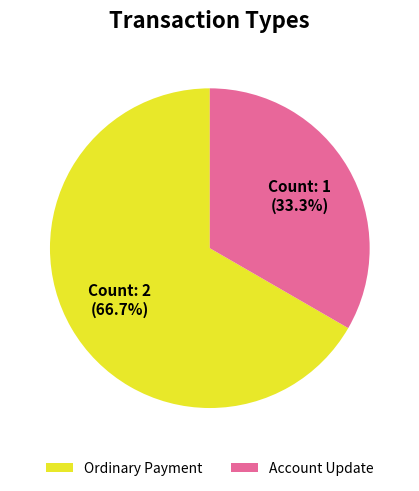

Combined, do Account Update and Ordinary Payment account for over 50%?

Yes